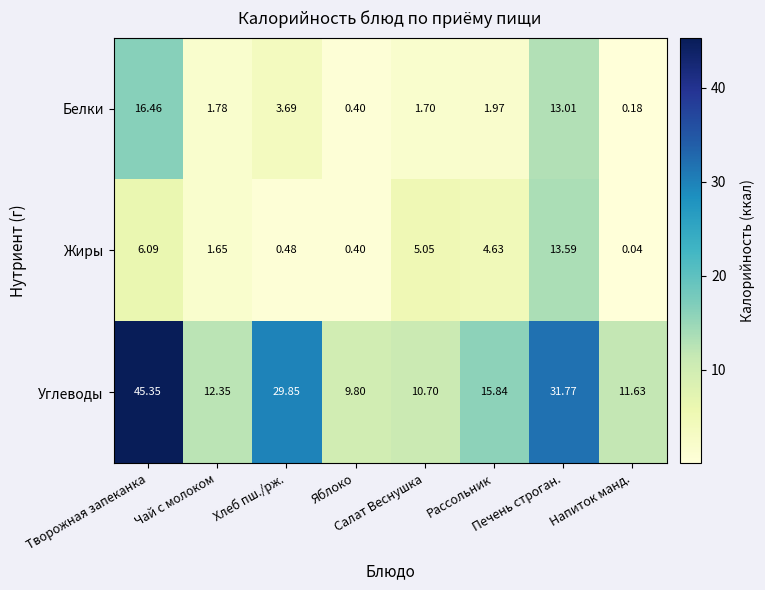

Between Творожная запеканка and Яблоко, which series saw the biggest shift?

Углеводы